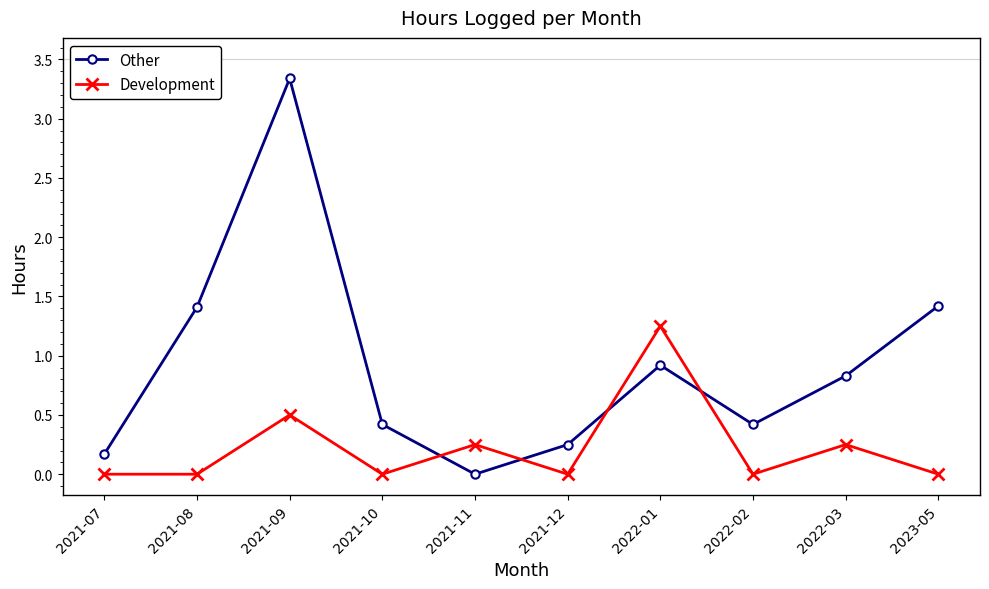

What position from the left is 2021-10?

4